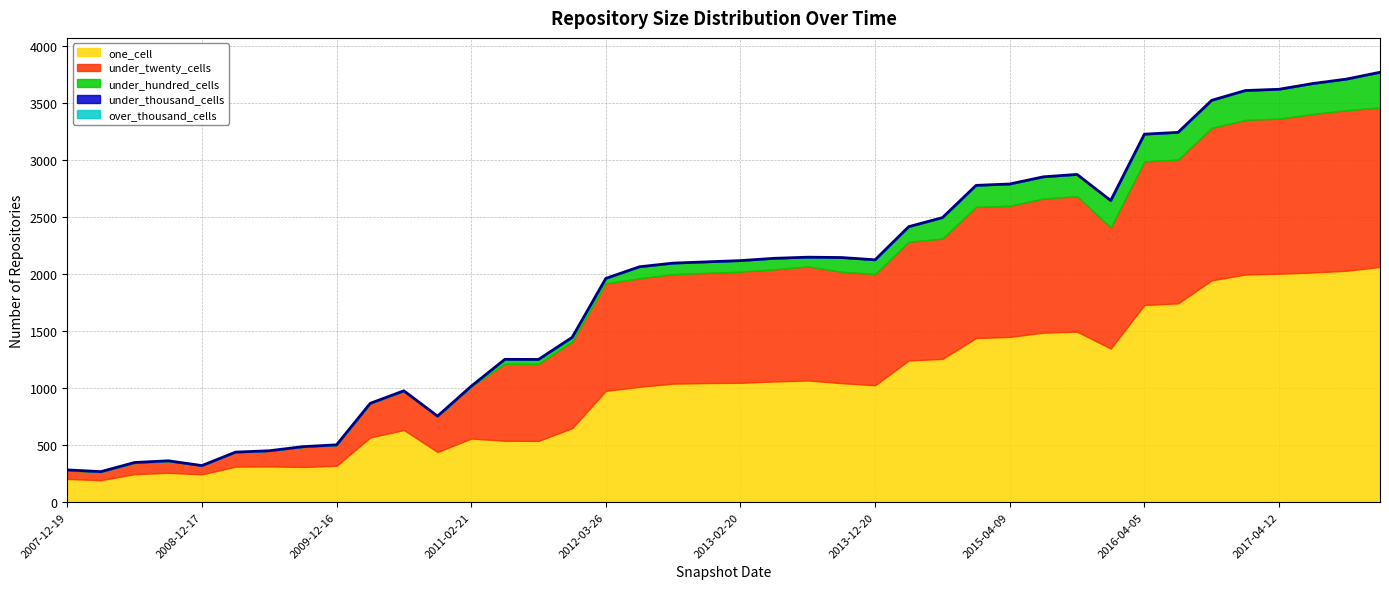

Between 2009-09-25 and 2015-07-03, which series saw the biggest shift?

one_cell